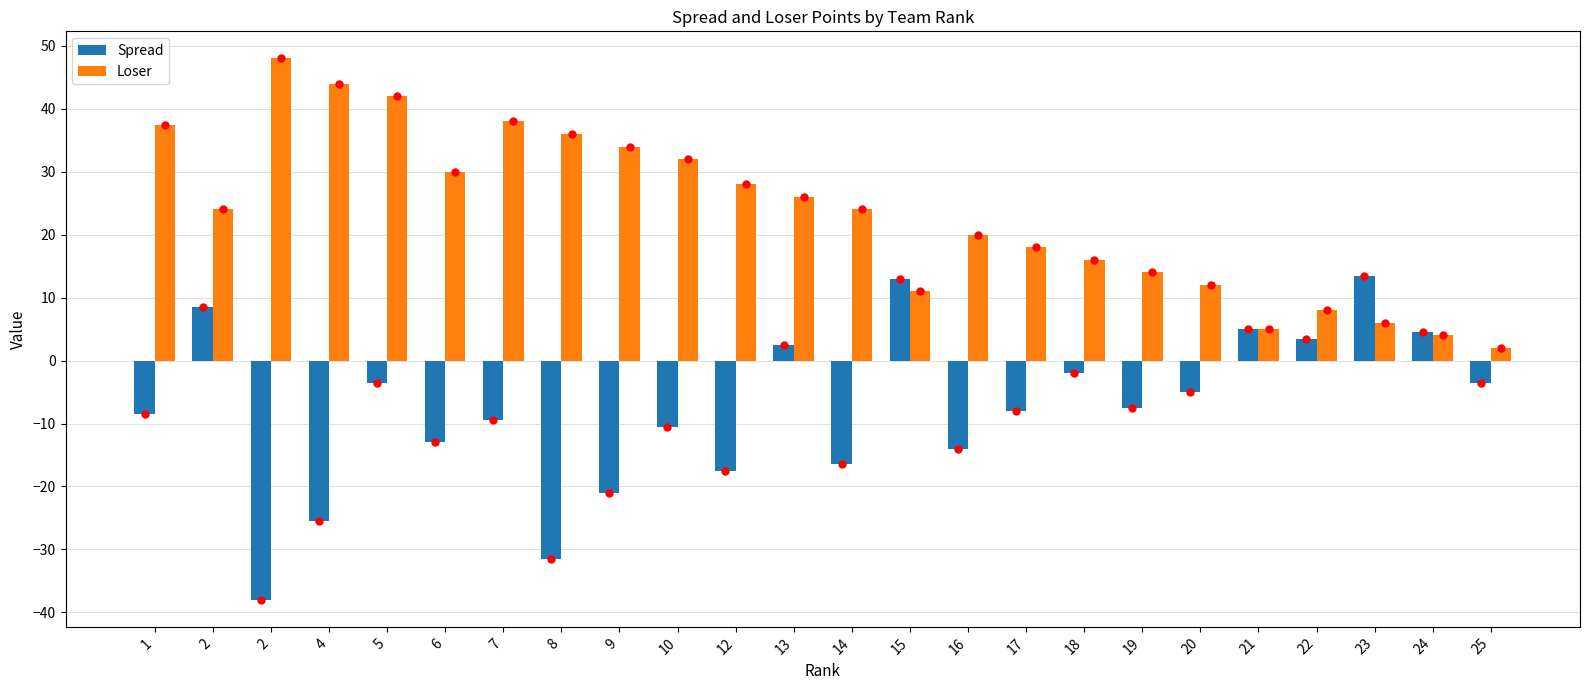

Are the bars grouped side by side (vs. stacked)?

Yes